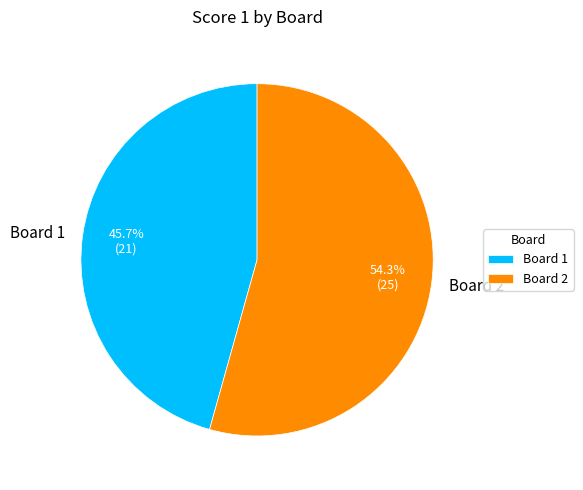

Between Board 1 and Board 2, which is larger?

Board 2